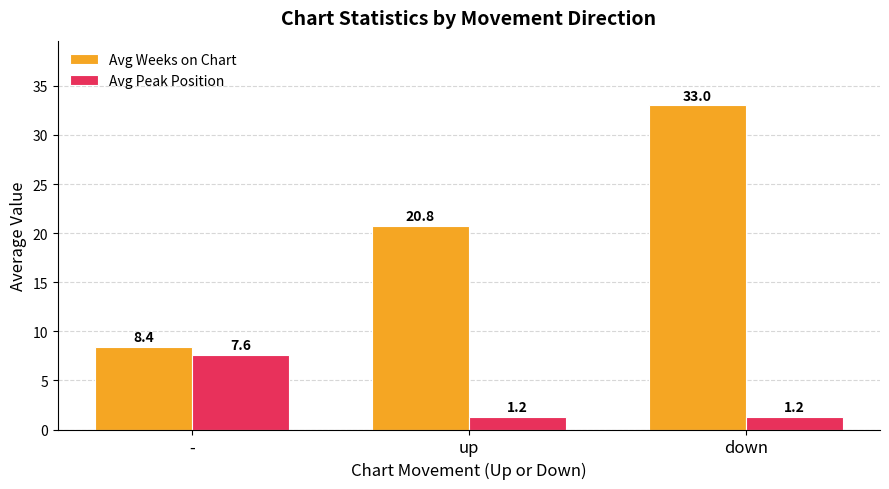

What is the sum of all Avg Weeks on Chart values?

62.1